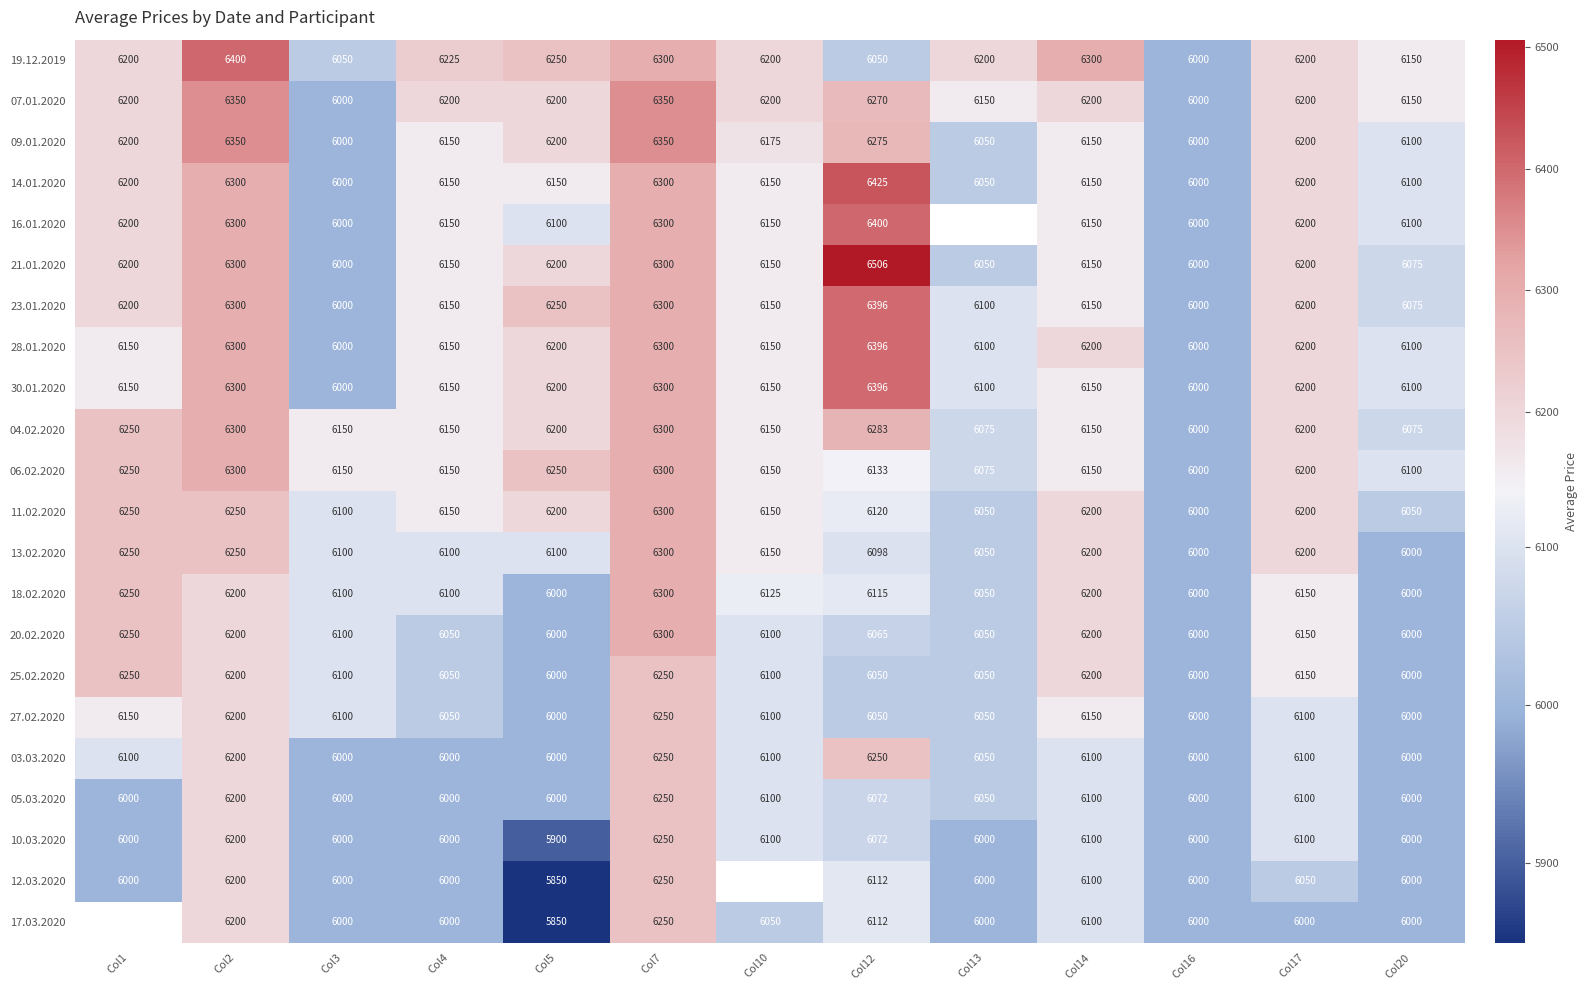

Which category has the highest value in the 28.01.2020 series?

Col12